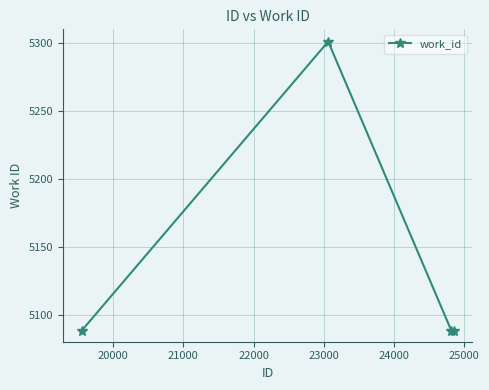

What is the difference between the maximum and minimum values?

213